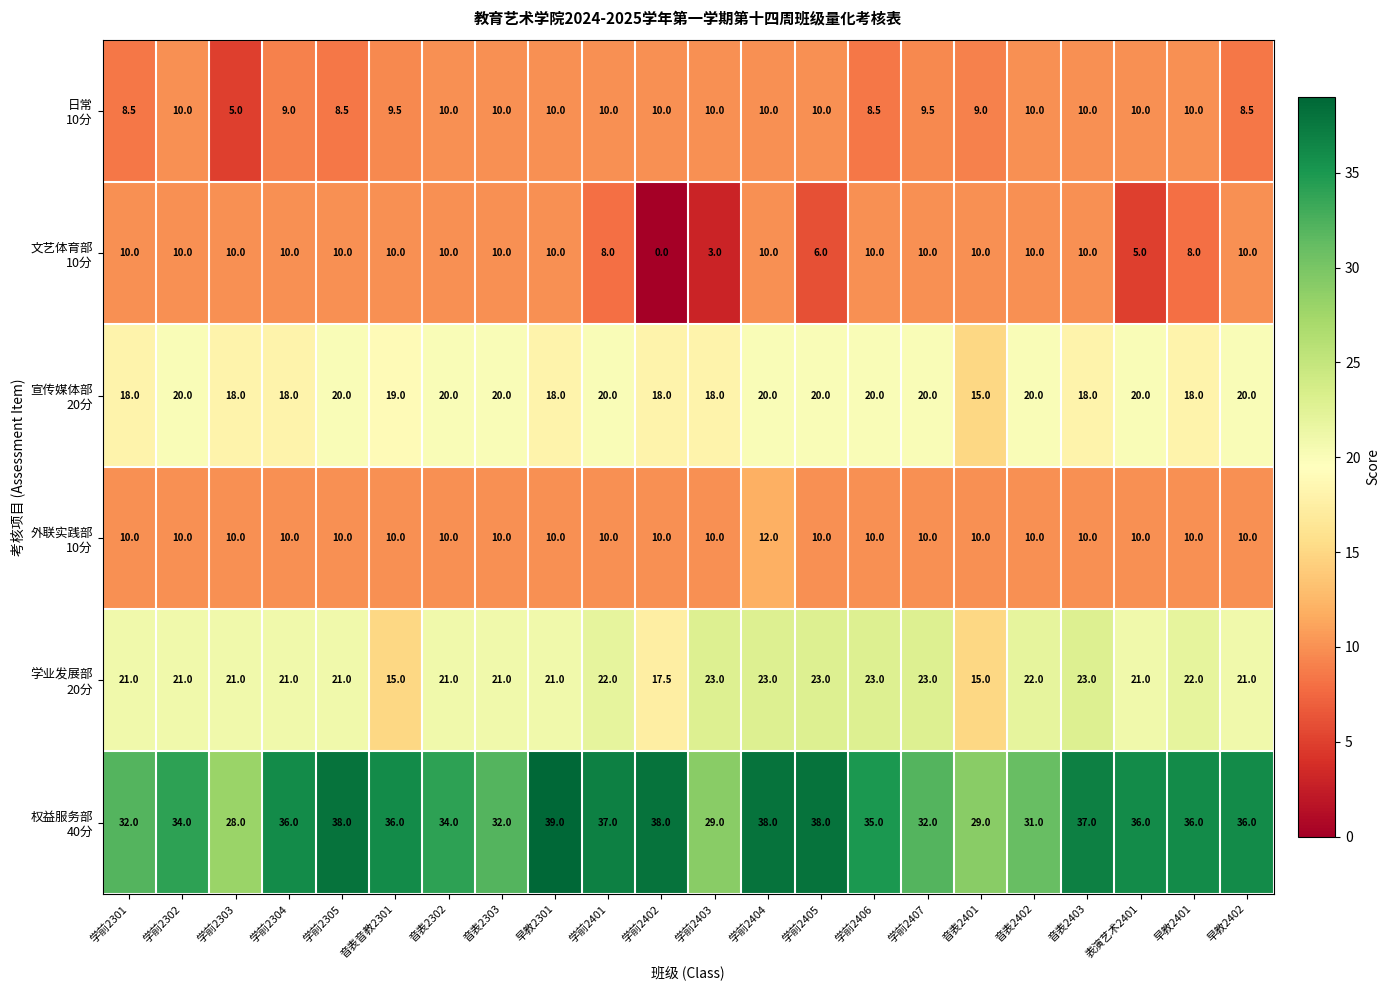

At which category does the chart reach its minimum across all series?

学前2402